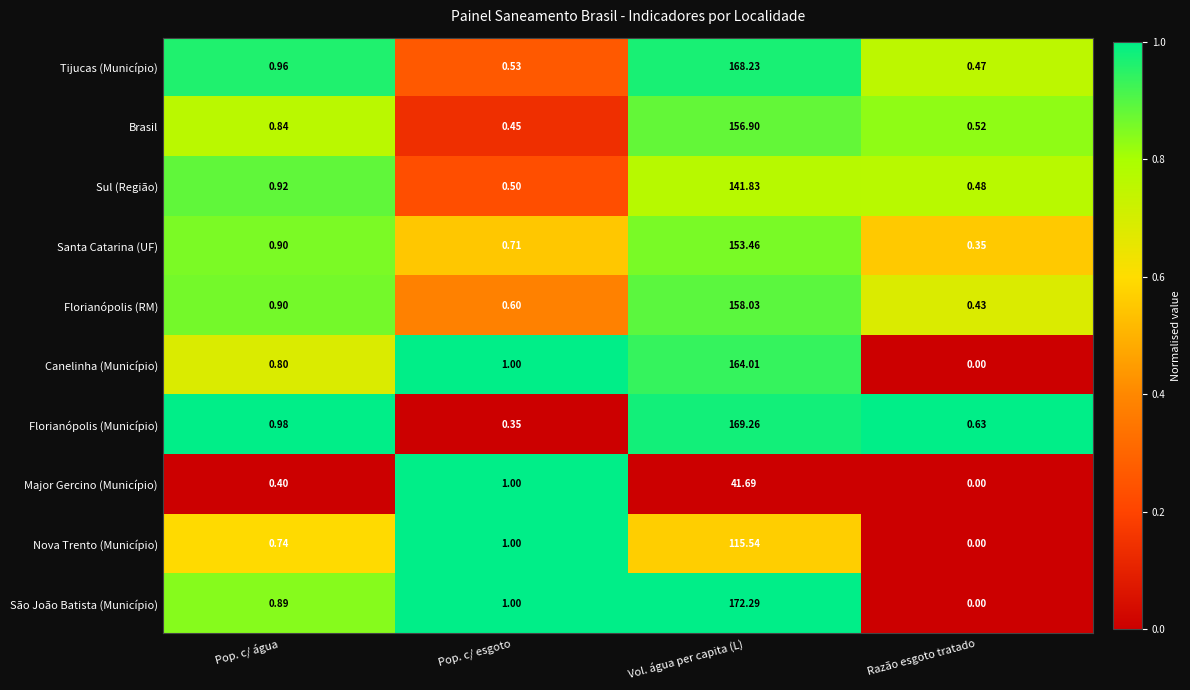

Rank the series by their maximum value, from highest to lowest.

São João Batista (Município), Florianópolis (Município), Tijucas (Município), Canelinha (Município), Florianópolis (RM), Brasil, Santa Catarina (UF), Sul (Região), Nova Trento (Município), Major Gercino (Município)